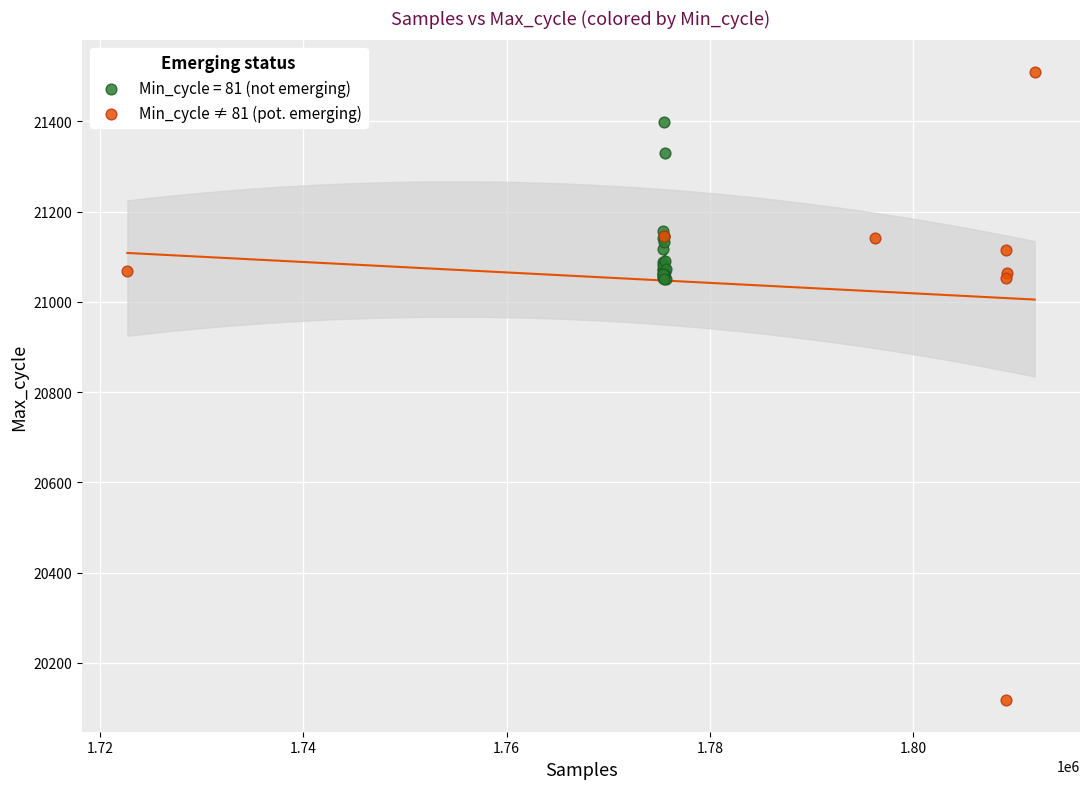

Which series contains the lowest Y value?

Min_cycle ≠ 81 (pot. emerging)